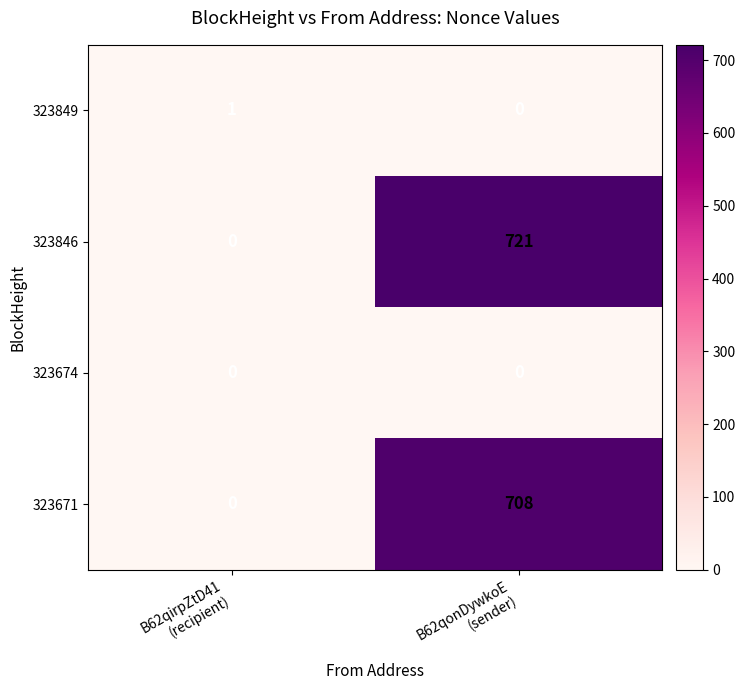

Which series has the largest range (max minus min)?

323846